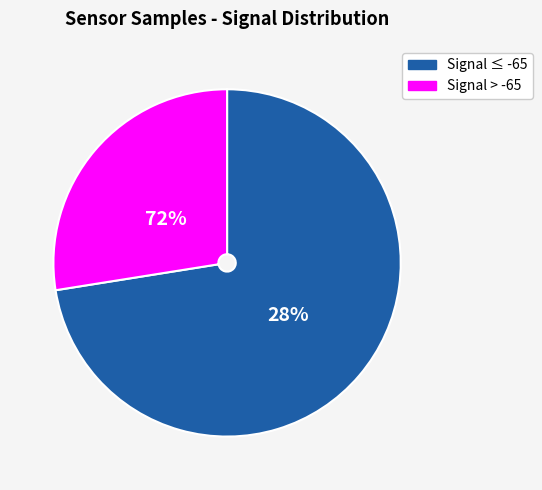

Does 1 represent more than half of the total?

No